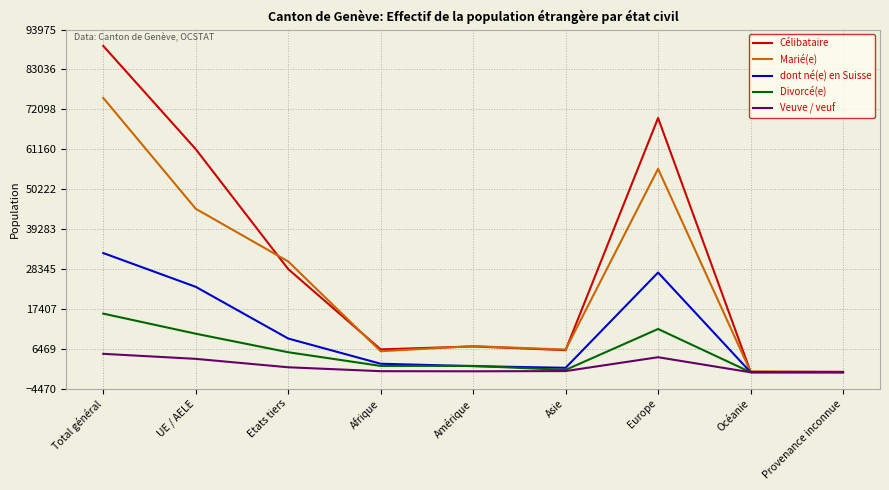

At which label does dont né(e) en Suisse reach its peak?

Total général